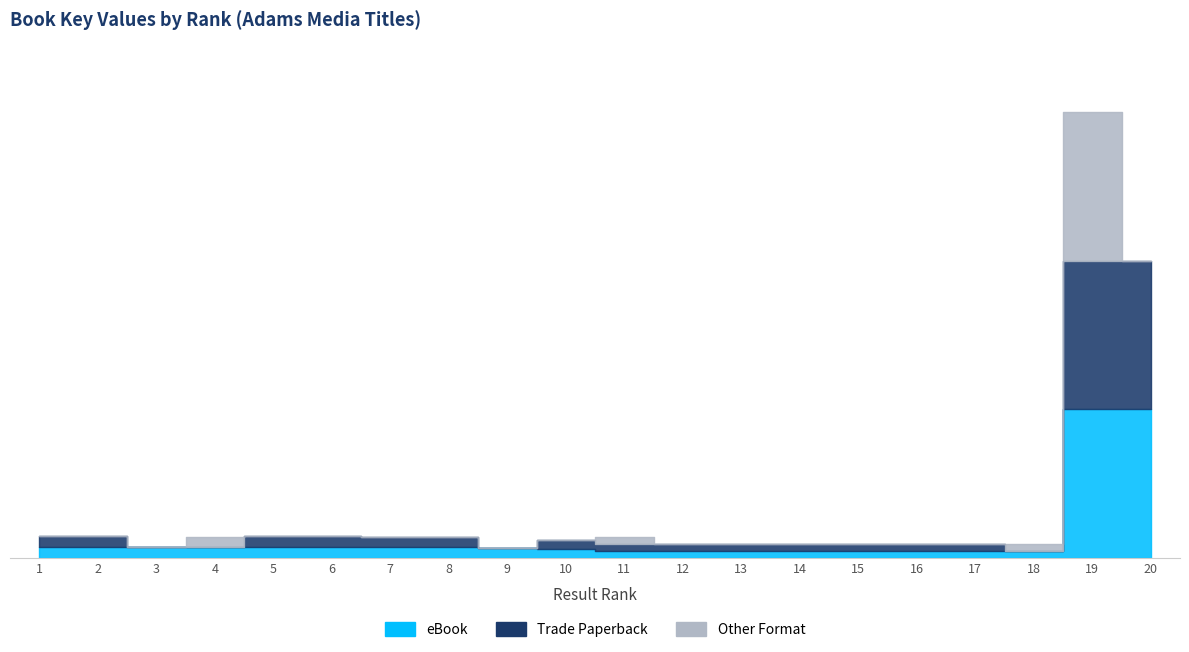

Reading left to right, transcribe all the data shown in this chart.

eBook: 153914680	153857843	151630890	151353825	153853551	153854839	153813045	153812770	136364721	129502471	100220157	100769714	100769526	100769879	100707456	100666918	100666160	100196502	2141637946	2141926308
Trade Paperback: 153914680	153857843	0	0	153853551	153854839	153813045	153812770	0	129502471	100220157	100769714	100769526	100769879	100707456	100666918	100666160	0	2141637946	2141926308
Other Format: 0	0	0	151353825	0	0	0	0	0	0	100220157	0	0	0	0	0	0	100196502	2141637946	0